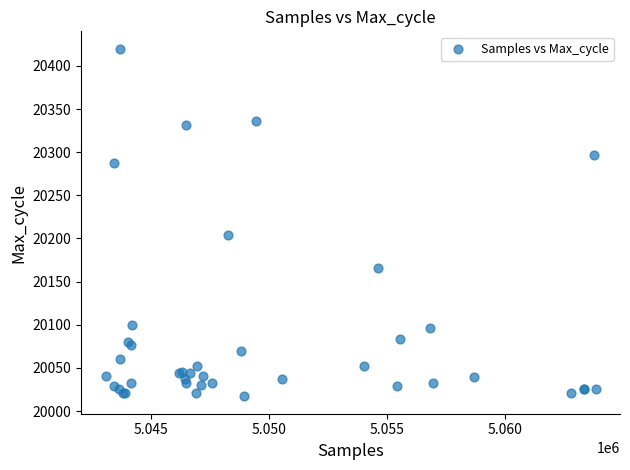

What Y value in the scatter plot is closest to 20218?

20204